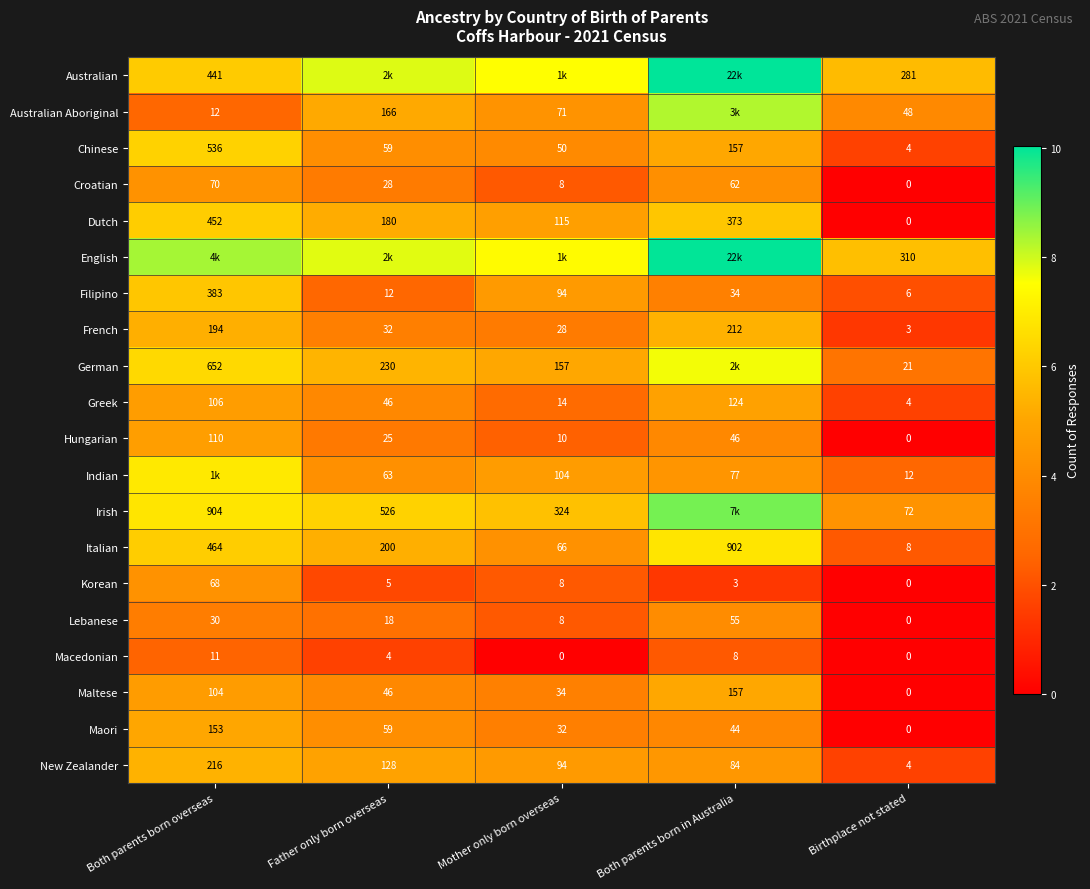

List the labels in order of Italian value, smallest first.

Birthplace not stated, Mother only born overseas, Father only born overseas, Both parents born overseas, Both parents born in Australia